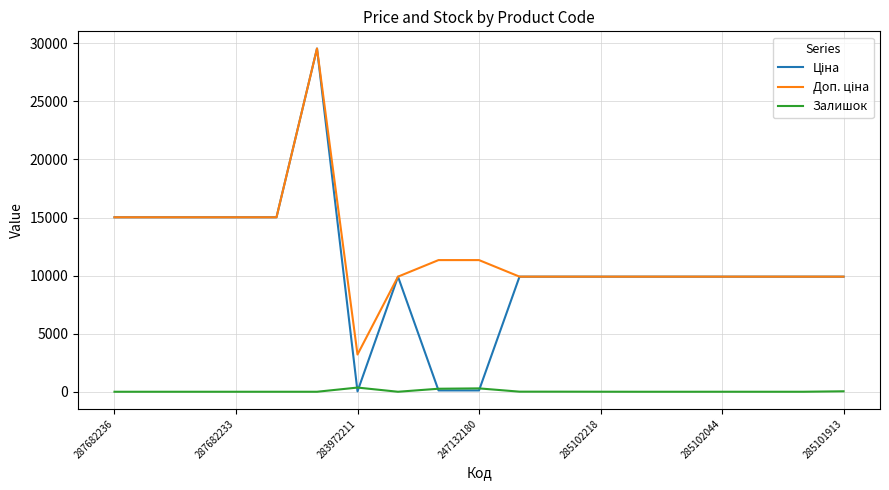

What is the maximum value shown in the chart?

29548.9